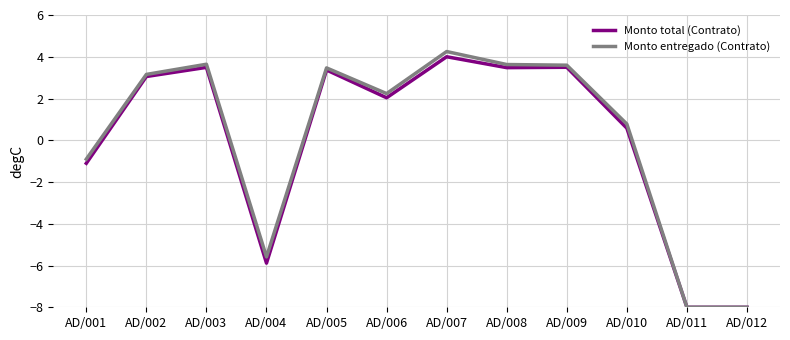

Rank the series by their maximum value, from highest to lowest.

Monto entregado (Contrato), Monto total (Contrato)